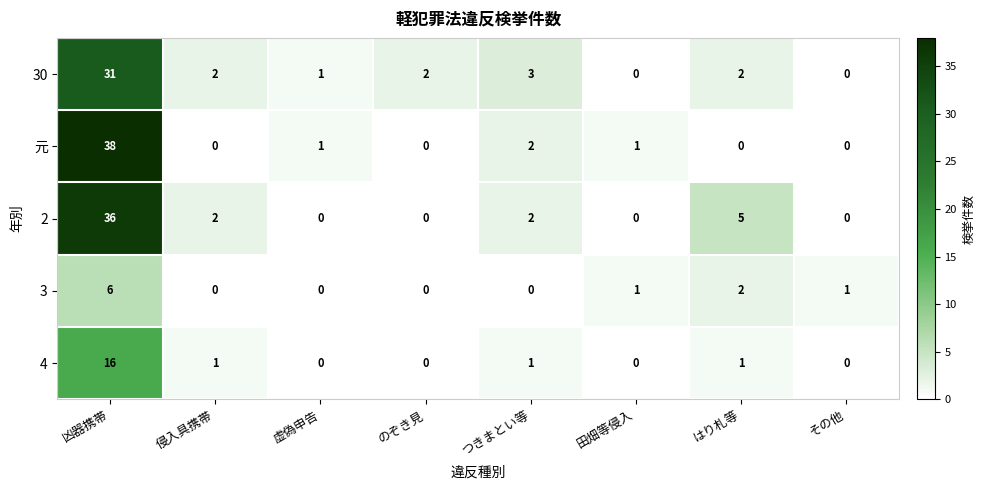

How many distinct data groups are displayed?

5